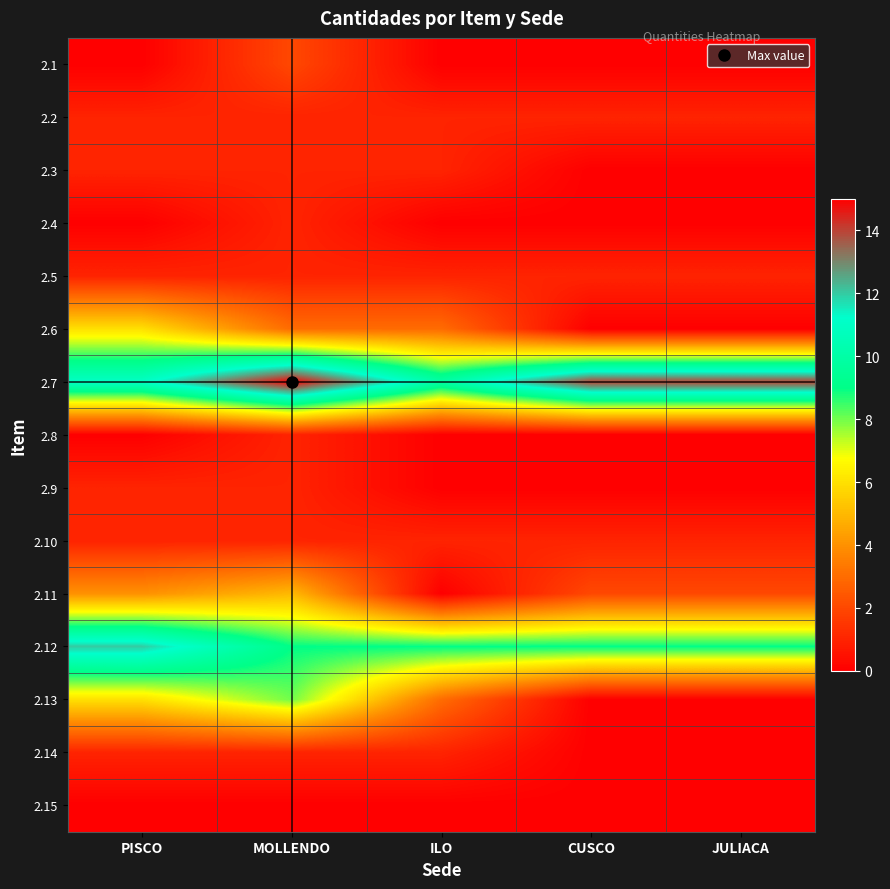

At ILO, list the series in order from smallest to largest.

2.1, 2.4, 2.8, 2.9, 2.11, 2.15, 2.2, 2.3, 2.5, 2.10, 2.14, 2.6, 2.13, 2.12, 2.7